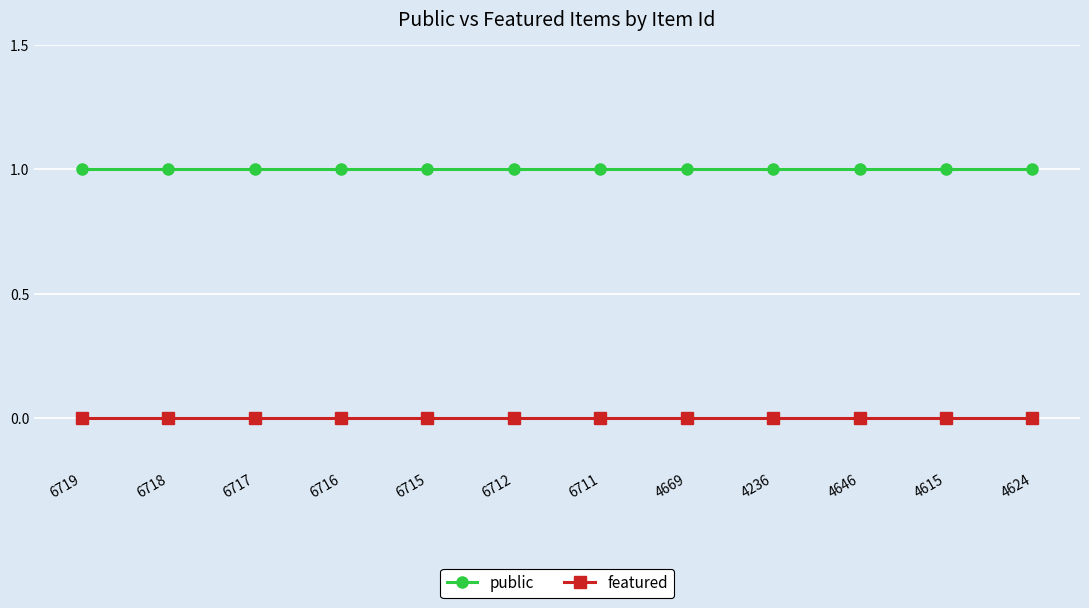

Which series has the largest total across all categories?

public